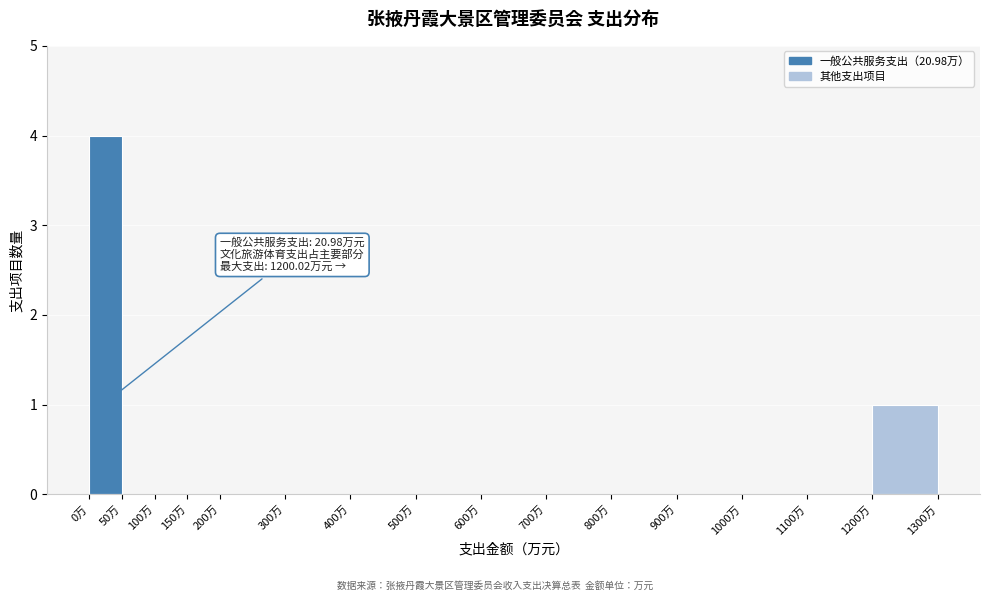

Which range on the x-axis has the tallest bar?

0 to 50